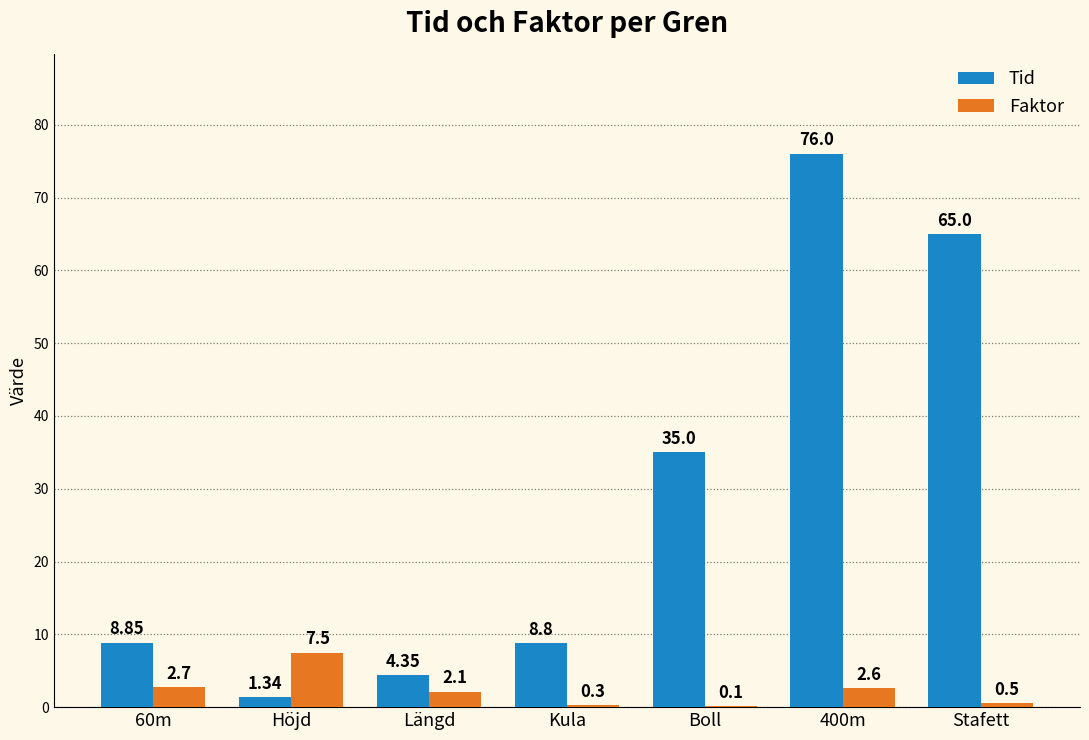

What is the sum of the Faktor values at Kula and 60m?

3.0